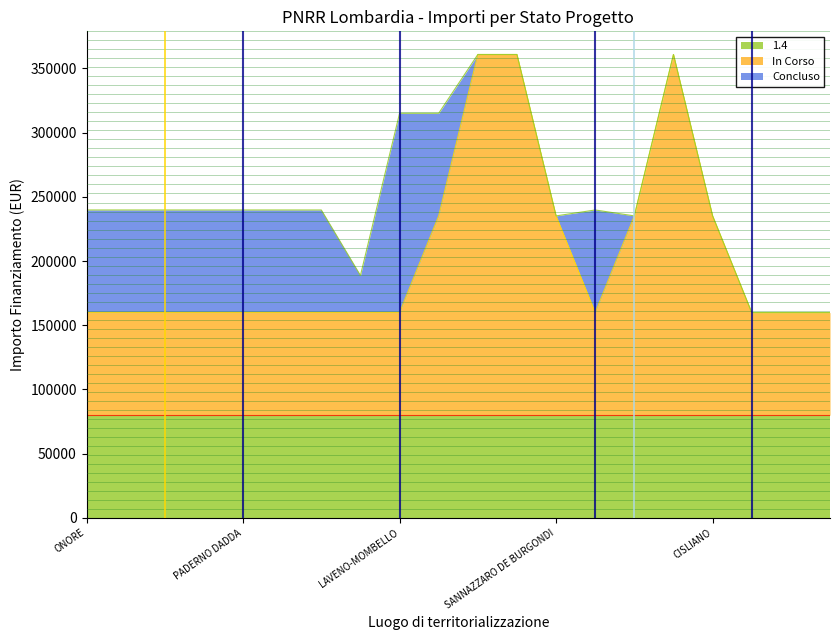

True or false: 1.4 has a value of 79922 at LAVENO-MOMBELLO.

True